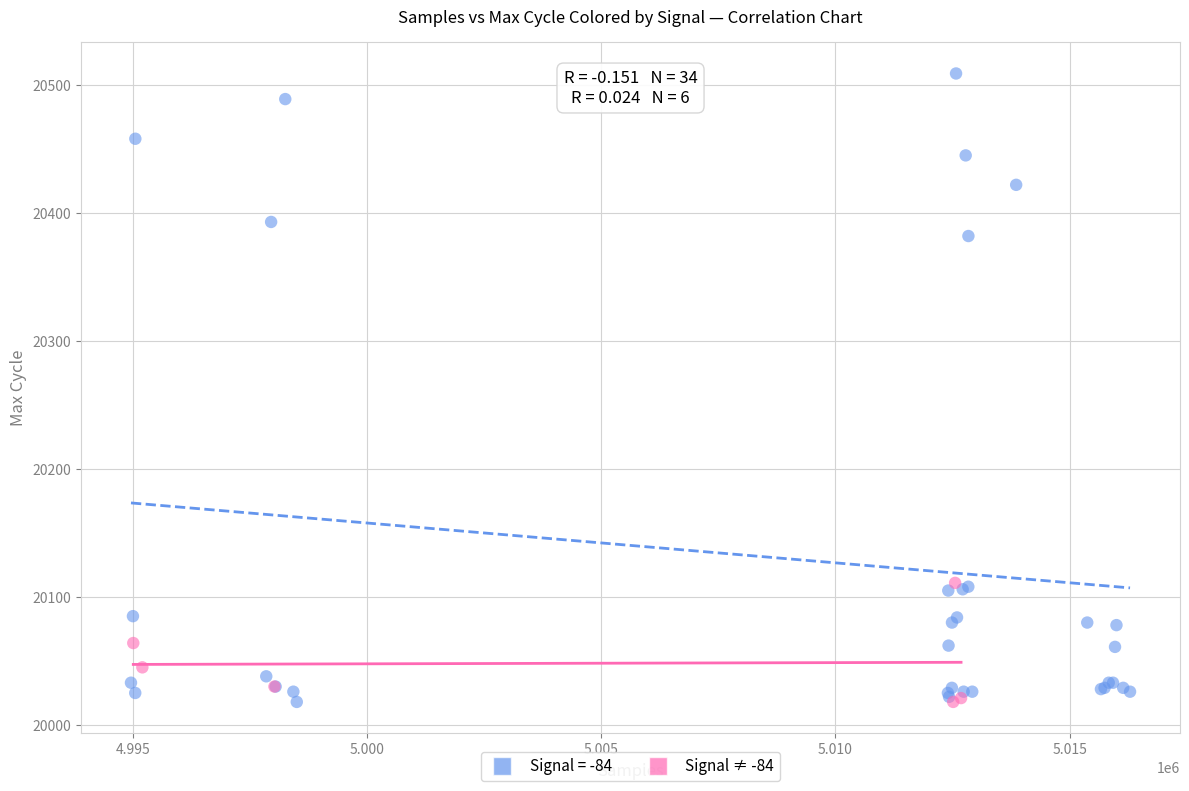

Which series contains the highest Y value?

Signal = -84